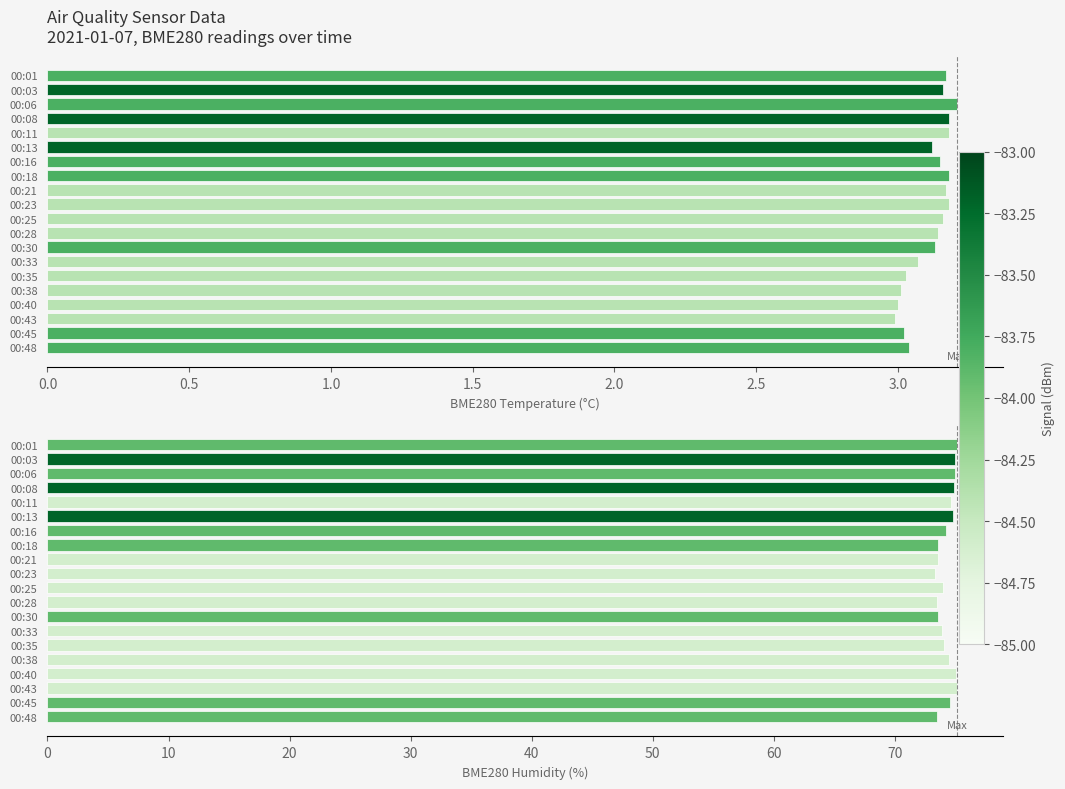

Reading left to right, transcribe all the data shown in this chart.

BME280_temperature: 3.2	3.2	3.2	3.2	3.2	3.1	3.1	3.2	3.2	3.2	3.2	3.1	3.1	3.1	3.0	3.0	3.0	3.0	3.0	3.0
BME280_humidity: 75.1	75.0	75.0	74.9	74.7	74.8	74.2	73.5	73.6	73.3	74.0	73.5	73.6	73.9	74.1	74.5	75.1	75.2	74.6	73.5